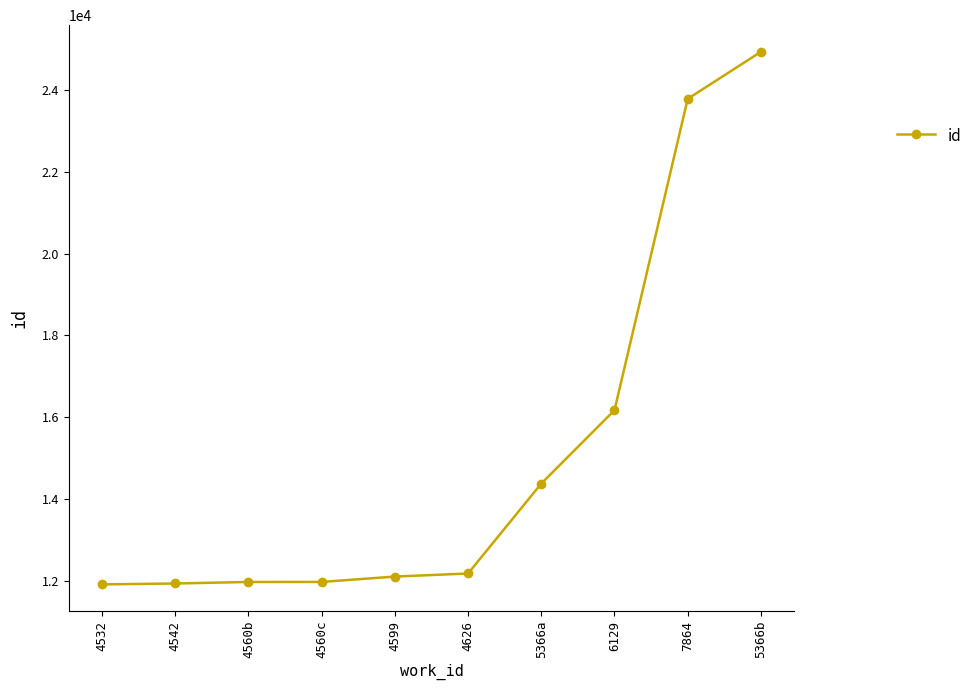

What is the label of the 1st point from the right?

5366b